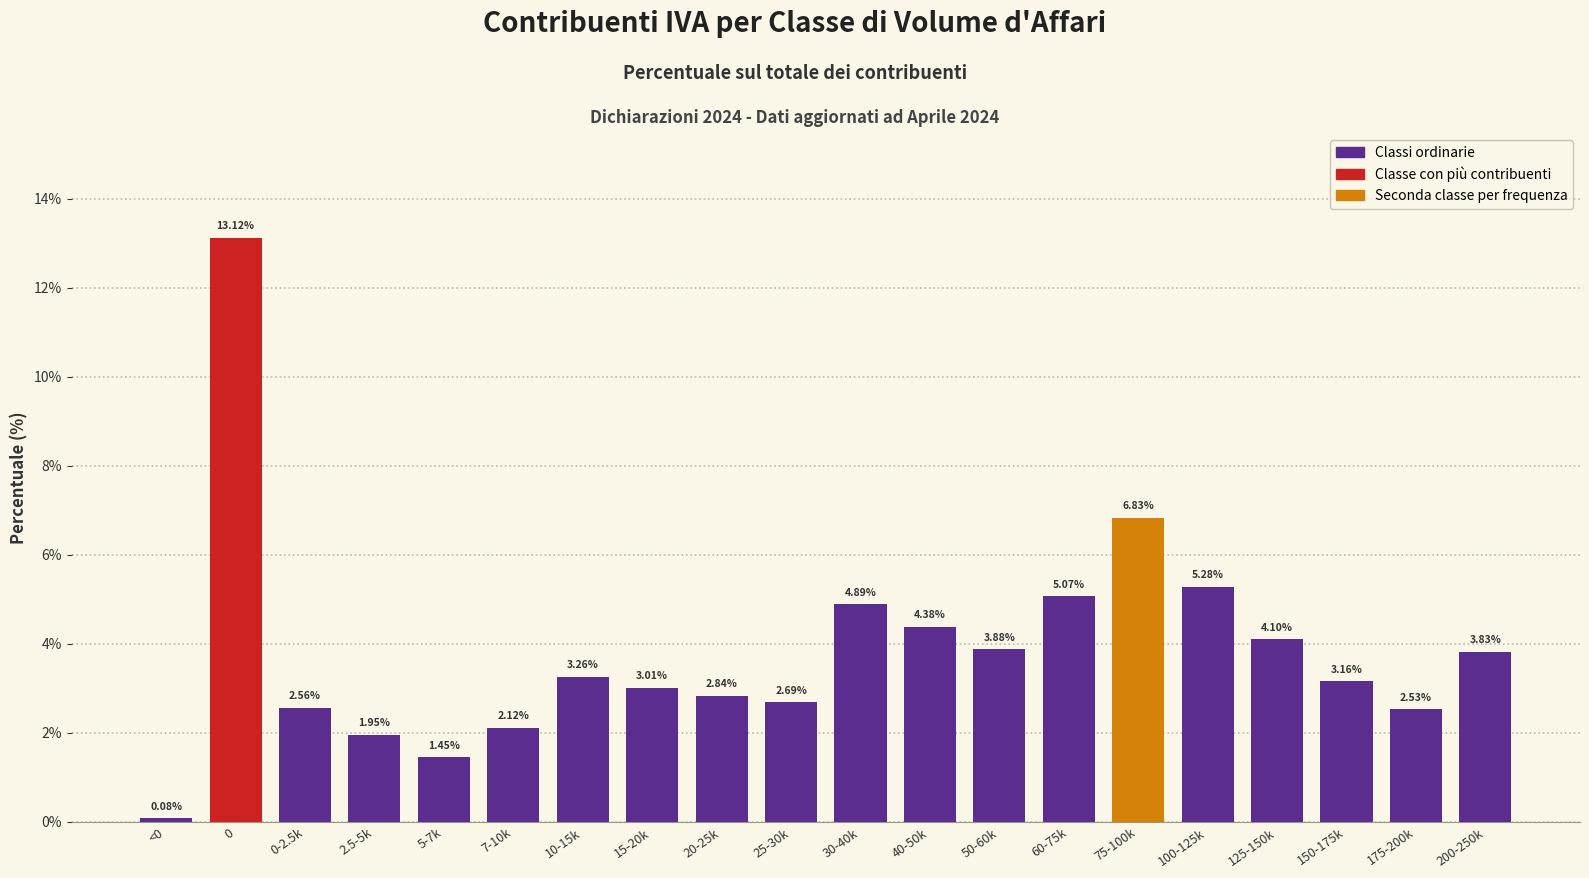

What is the ratio of the value at 150-175k to the value at 20-25k?

1.1